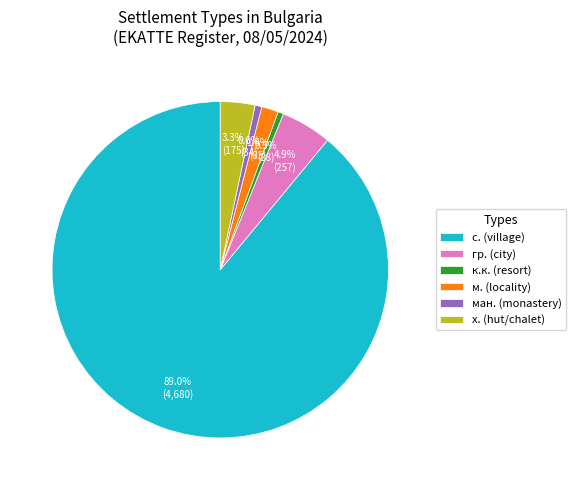

Combined, do х. (hut/chalet) and с. (village) account for over 50%?

Yes